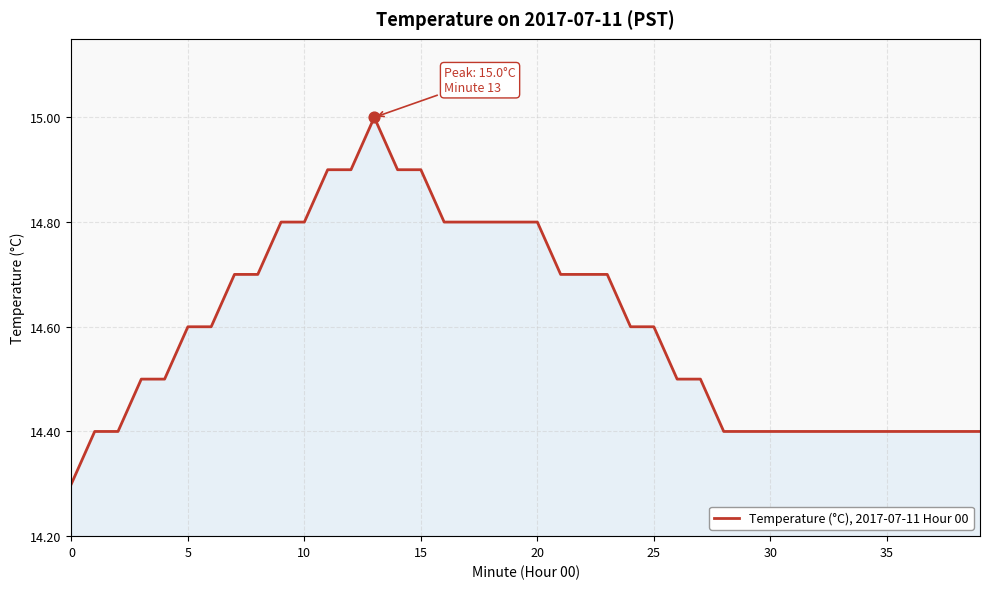

What is the difference between the maximum and minimum values?

0.7